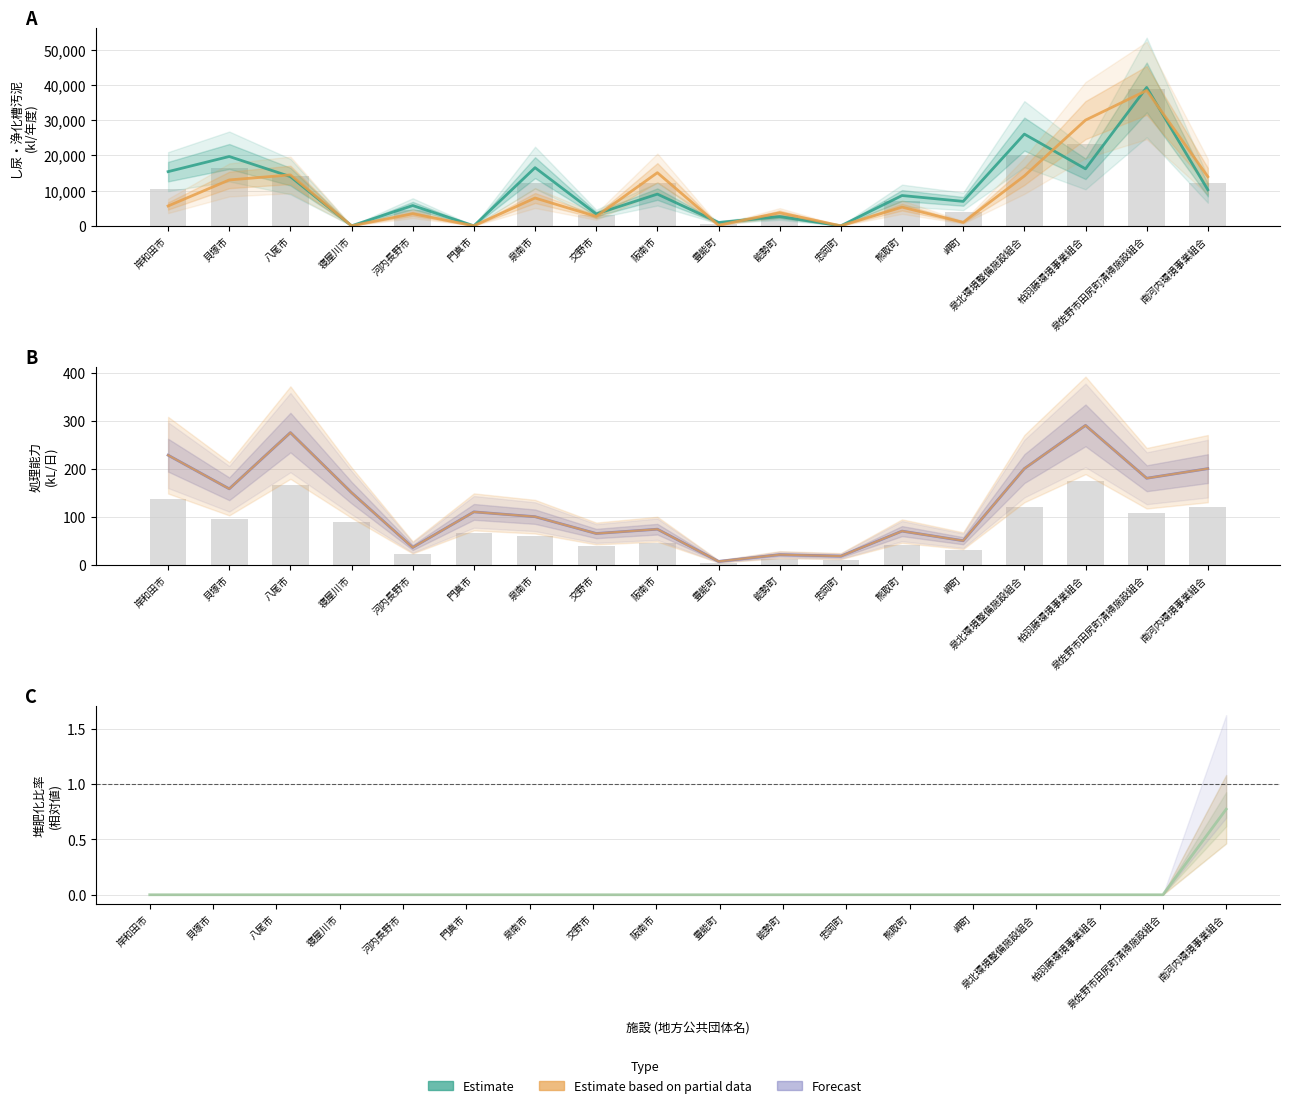

Which series changed the most between 交野市 and 柏羽藤環境事業組合?

浄化槽汚泥 (Partial)